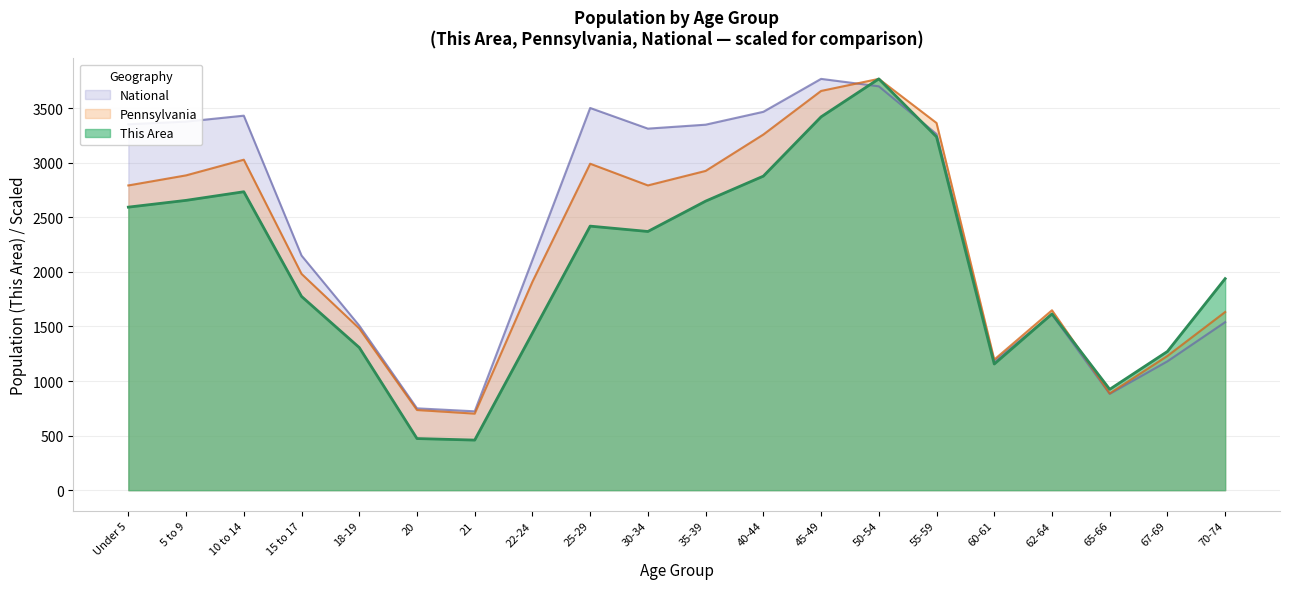

Reading right to left, transcribe all the data shown in this chart.

This Area: 1938.0	1271.0	924.0	1615.0	1156.0	3237.0	3768.0	3420.0	2877.0	2648.0	2370.0	2419.0	1439.0	459.0	473.0	1307.0	1775.0	2734.0	2655.0	2593.0
Pennsylvania: 1632.3	1229.8	886.4	1648.3	1196.2	3363.9	3768.0	3657.5	3258.0	2924.8	2792.0	2990.7	1909.4	701.3	734.5	1481.9	1981.6	3027.6	2884.0	2791.8
National: 1539.5	1180.6	882.7	1610.2	1180.4	3262.9	3699.9	3768.0	3466.4	3348.4	3312.3	3501.4	2109.4	722.5	749.9	1507.6	2149.5	3430.9	3376.4	3352.0